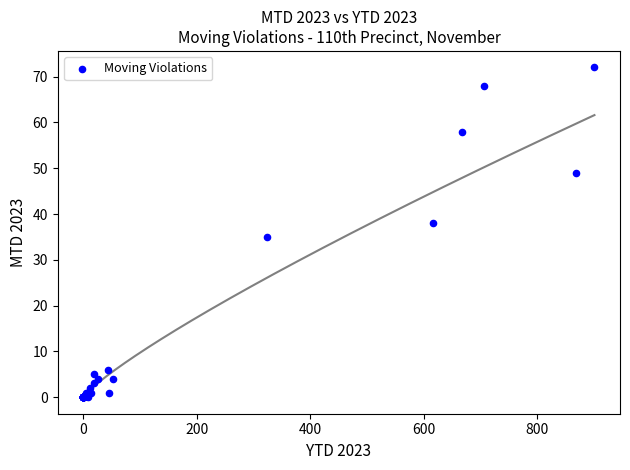

What Y value in the scatter plot is closest to 36?

35